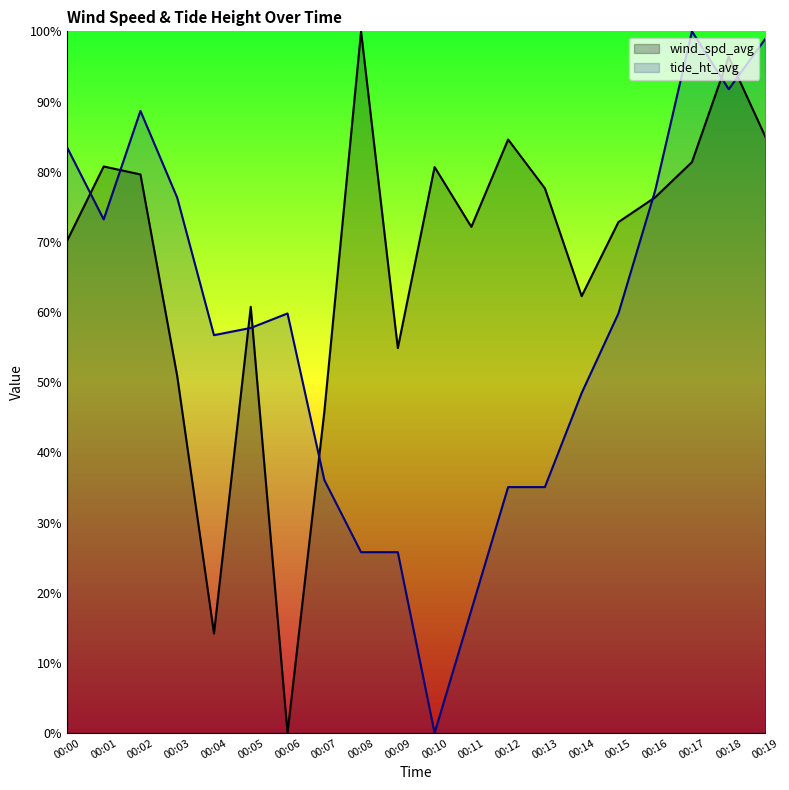

List the labels in order of wind_spd_avg value, largest first.

00:08, 00:18, 00:19, 00:12, 00:17, 00:01, 00:10, 00:02, 00:13, 00:16, 00:15, 00:11, 00:00, 00:14, 00:05, 00:09, 00:03, 00:07, 00:04, 00:06